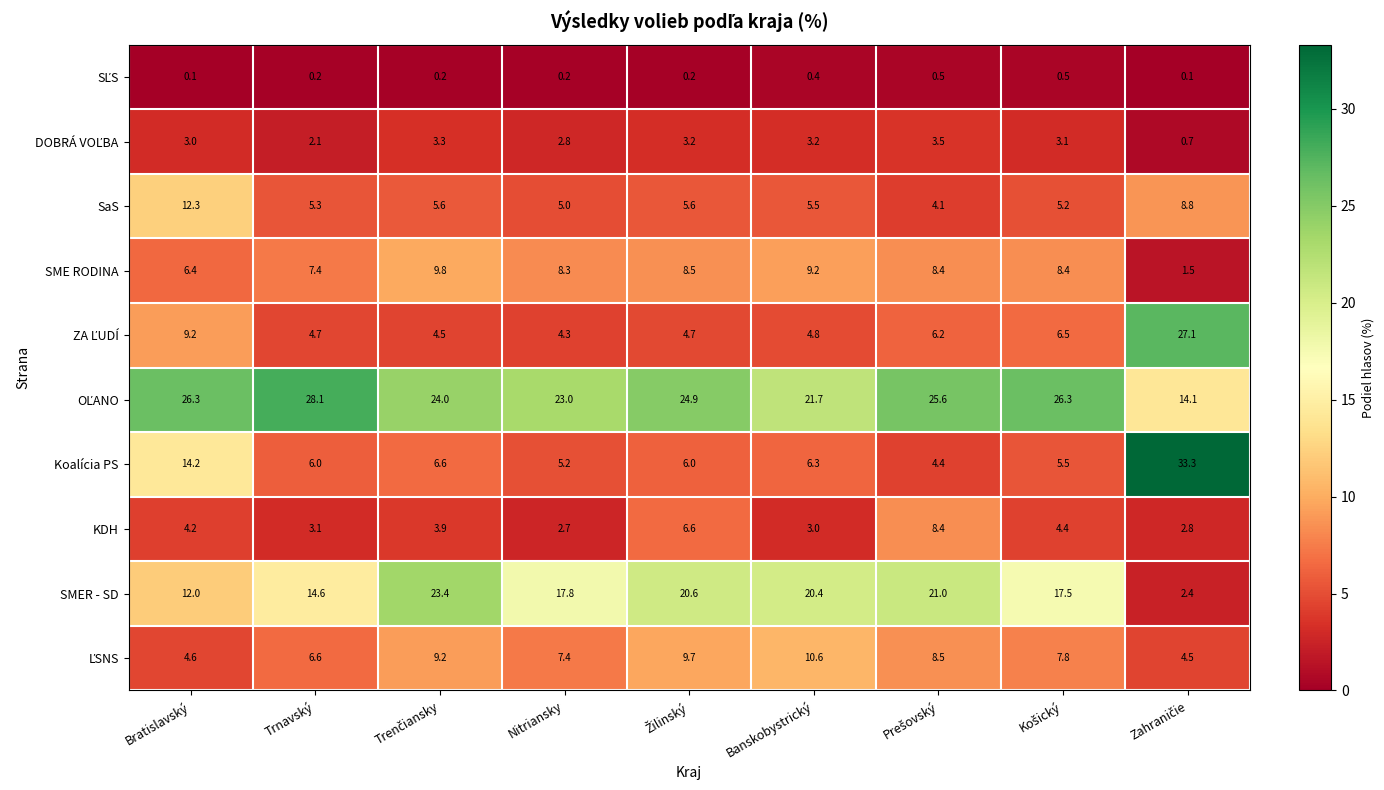

The SME RODINA series shows 11.0 at Nitriansky. True or false?

False